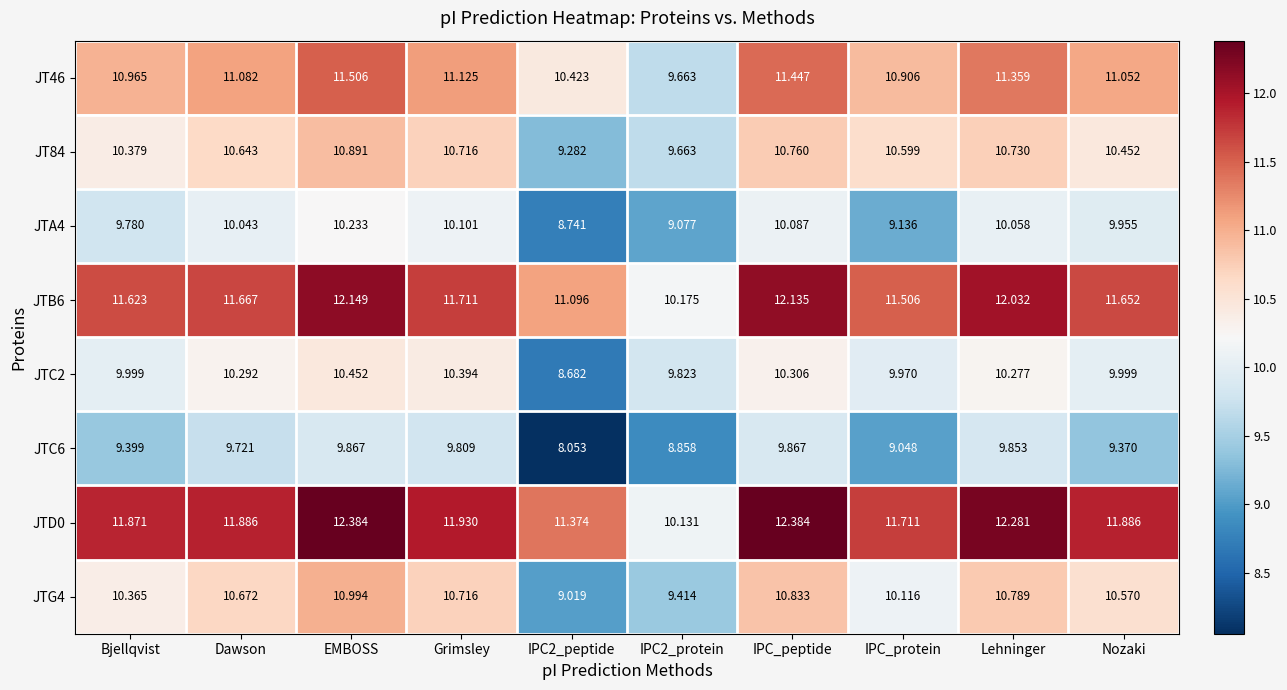

What is the greatest value displayed?

12.4